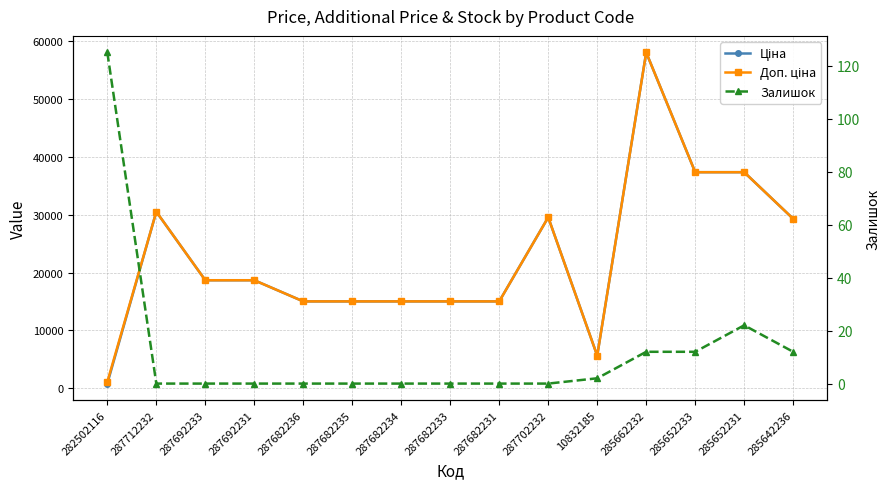

What position from the left is 287682234?

7